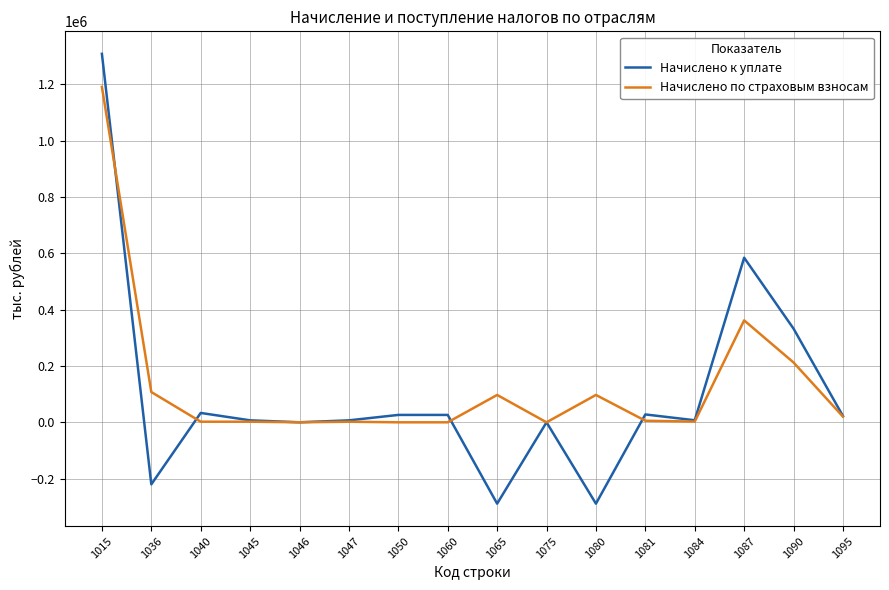

What is the total value across all series at 1095?

42729